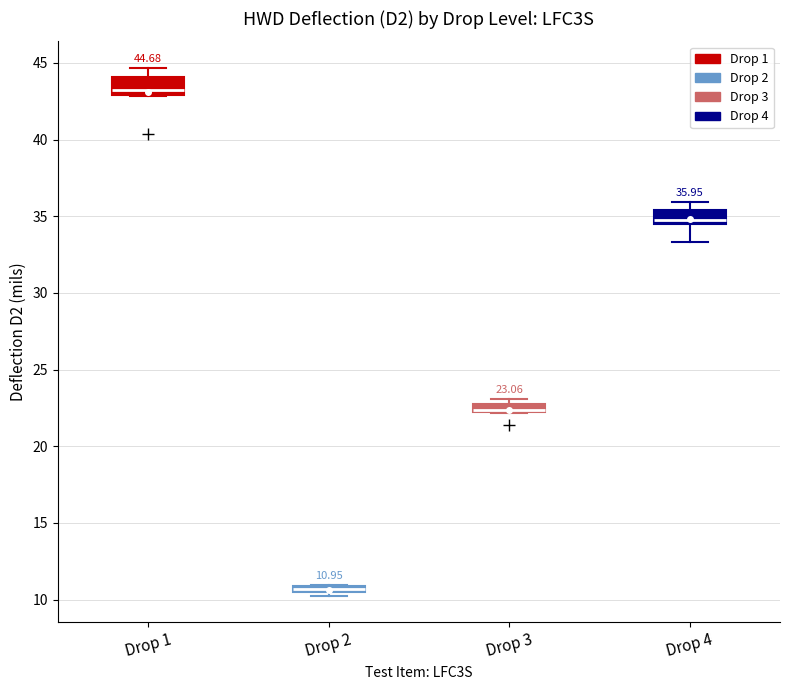

Which box's median line is the lowest?

Drop 2